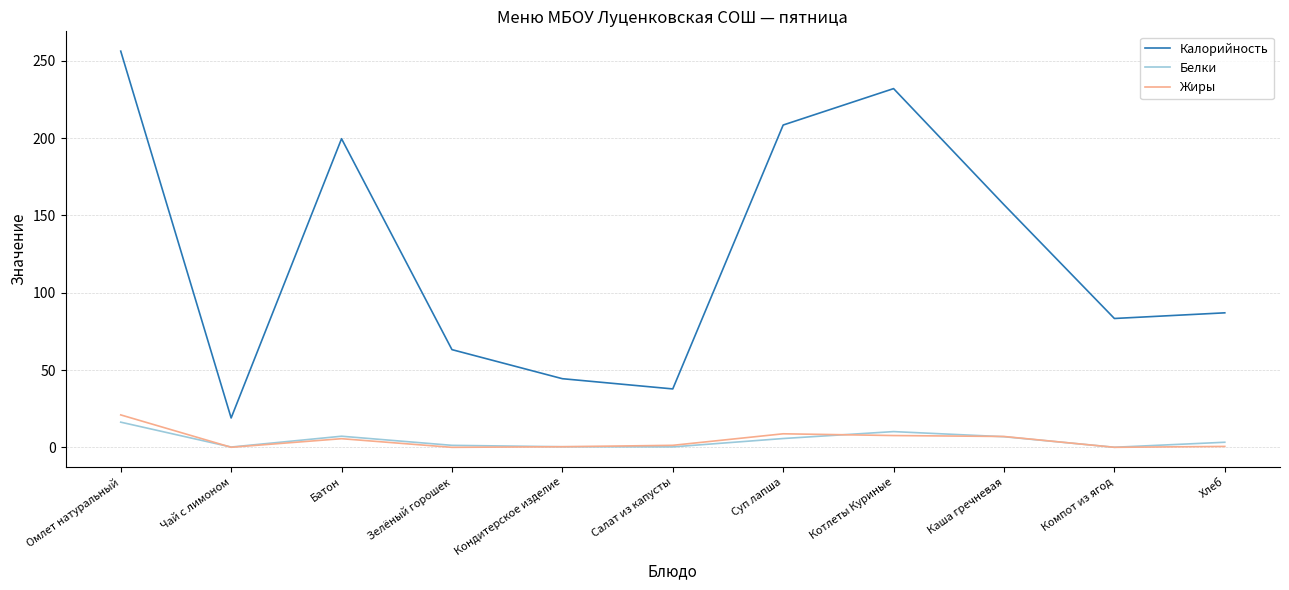

Where is the first local minimum for Жиры?

Чай с лимоном